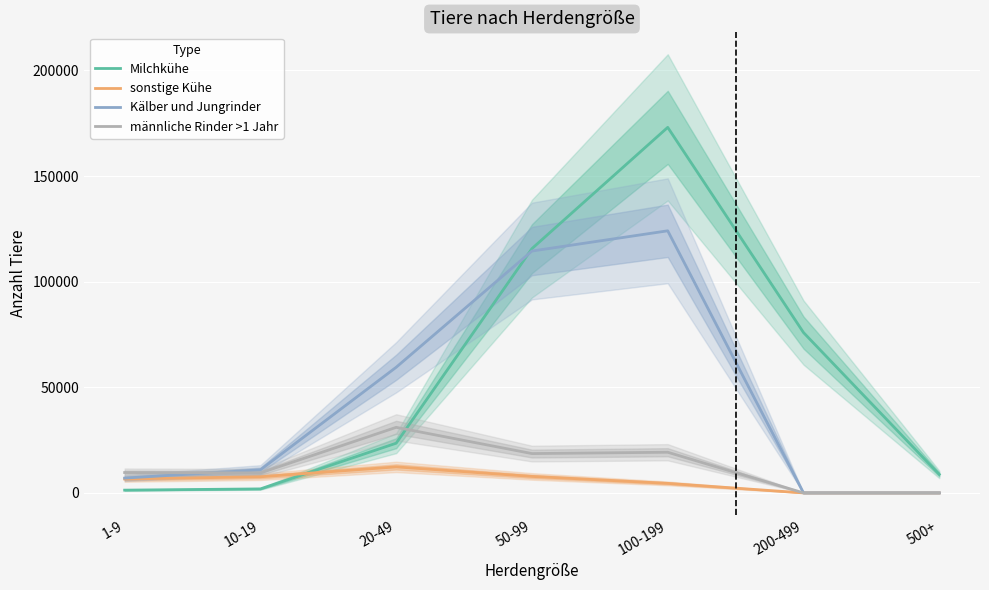

How many categories are shown in the chart?

7